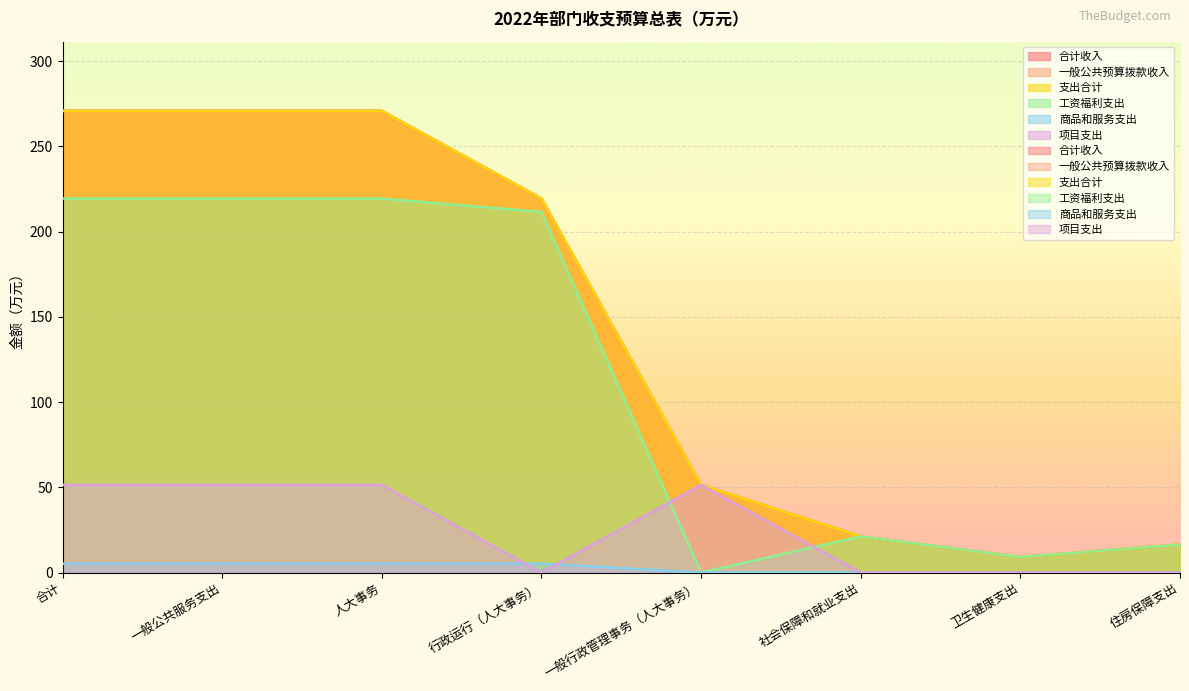

What is the label of the 1st point from the right?

住房保障支出